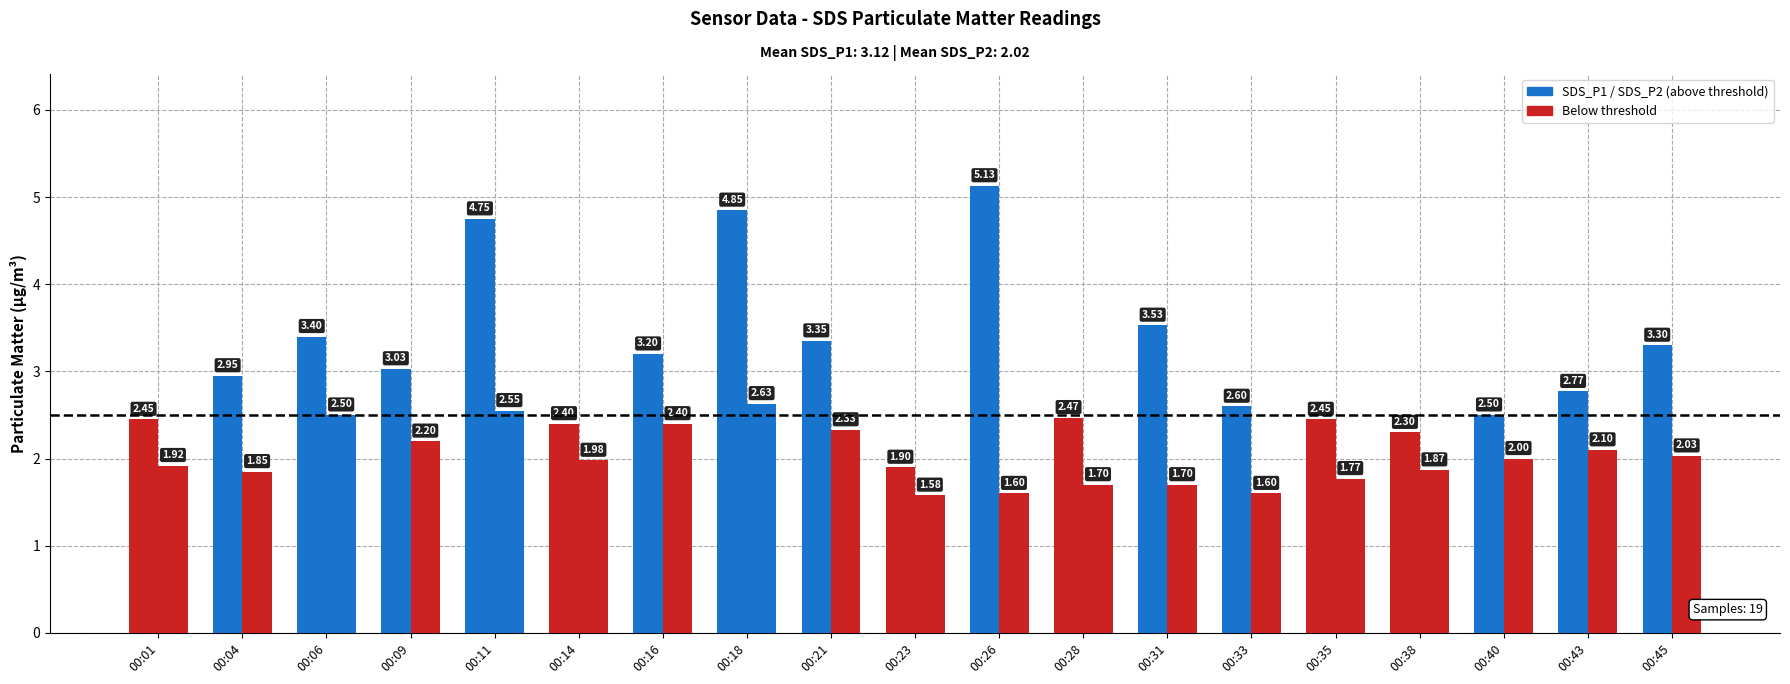

Reading left to right, extract all data points from this chart.

SDS_P1: 00:01=2.5	00:04=3.0	00:06=3.4	00:09=3.0	00:11=4.8	00:14=2.4	00:16=3.2	00:18=4.8	00:21=3.4	00:23=1.9	00:26=5.1	00:28=2.5	00:31=3.5	00:33=2.6	00:35=2.5	00:38=2.3	00:40=2.5	00:43=2.8	00:45=3.3
SDS_P2: 00:01=1.9	00:04=1.9	00:06=2.5	00:09=2.2	00:11=2.5	00:14=2.0	00:16=2.4	00:18=2.6	00:21=2.3	00:23=1.6	00:26=1.6	00:28=1.7	00:31=1.7	00:33=1.6	00:35=1.8	00:38=1.9	00:40=2.0	00:43=2.1	00:45=2.0